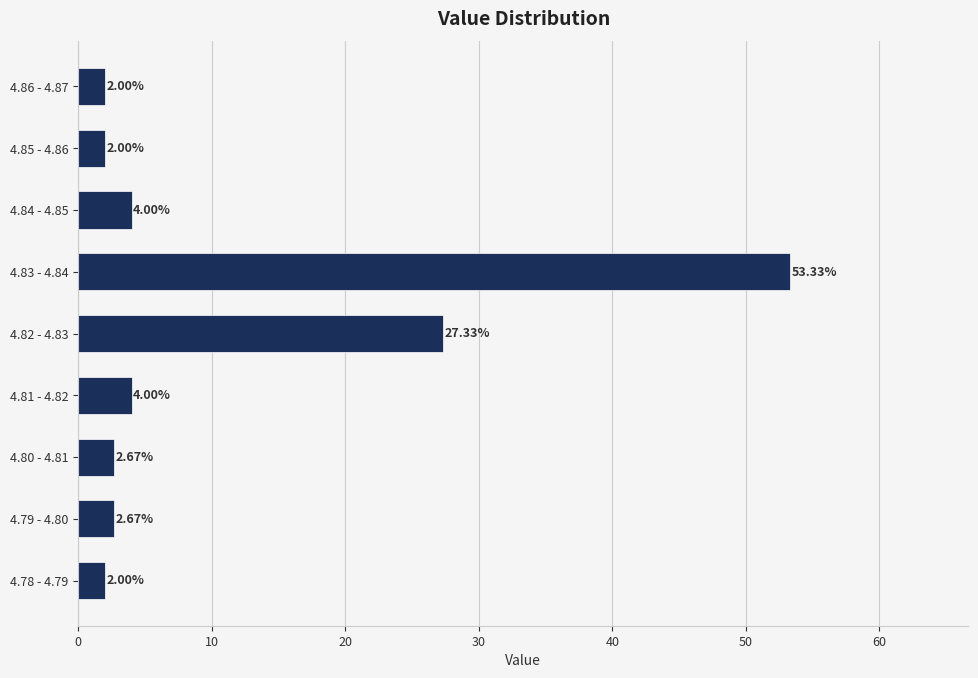

What is the sum of all values?

100.0